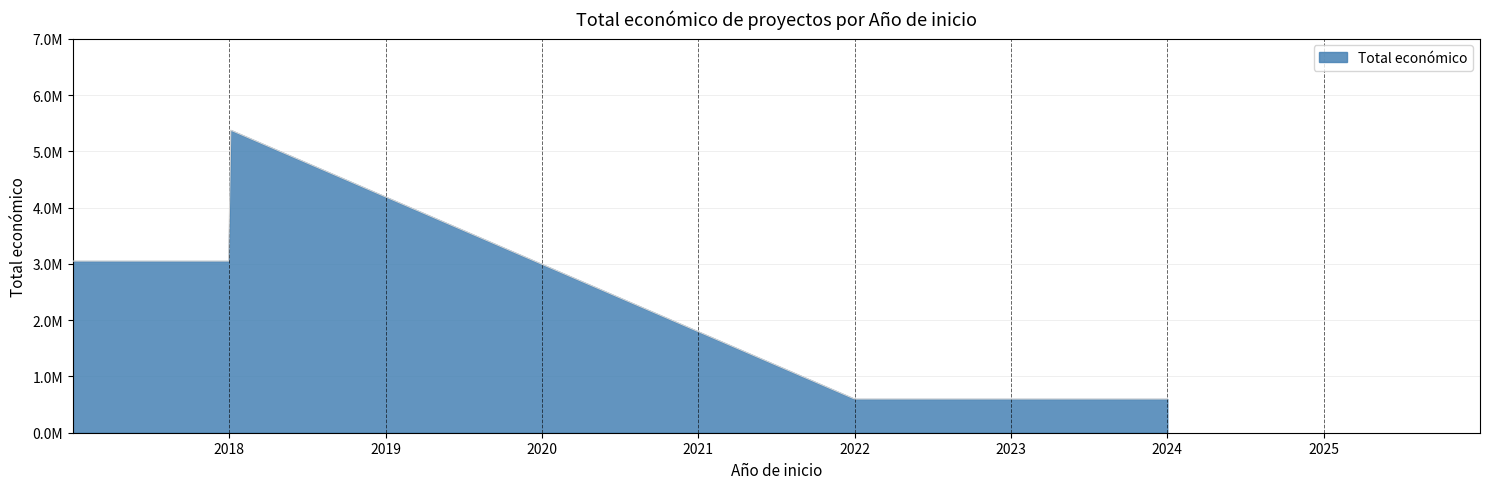

Does the chart display data point markers on the line(s)?

No